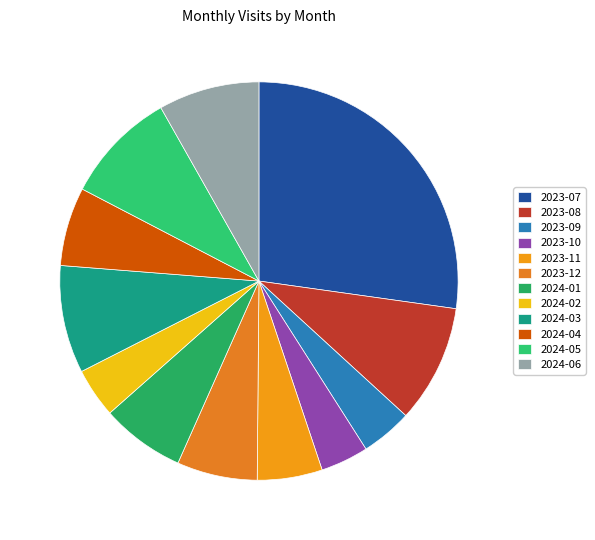

Count the number of slices in the pie.

12